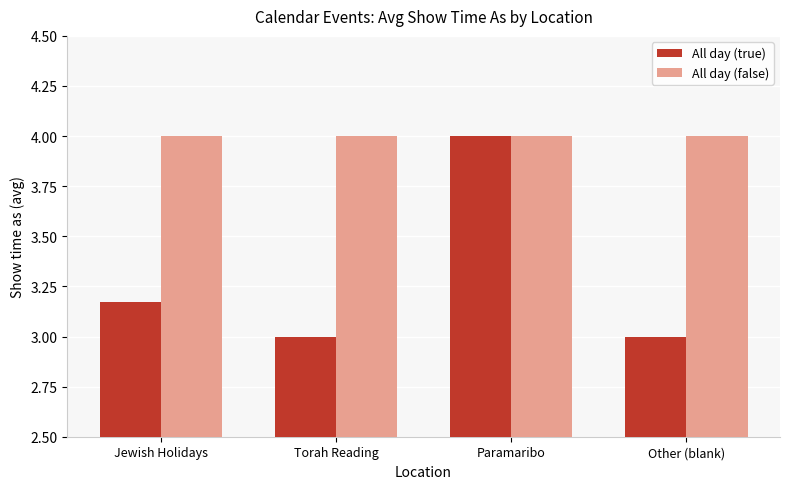

What is the difference between the highest and lowest values at Other (blank)?

1.0